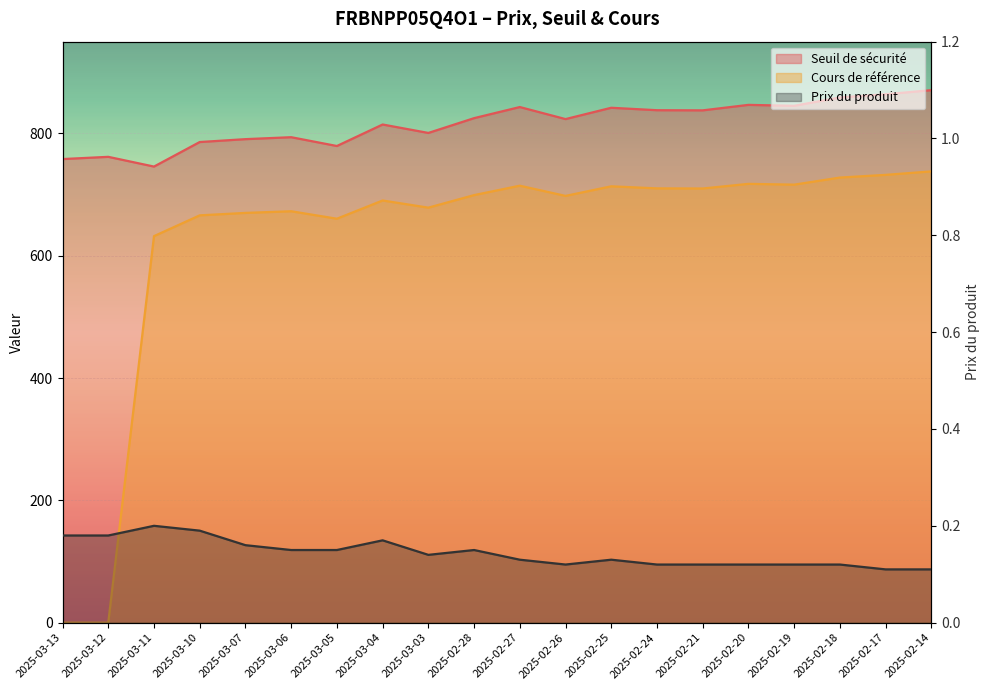

How many values in the Cours de référence series exceed 699?

10